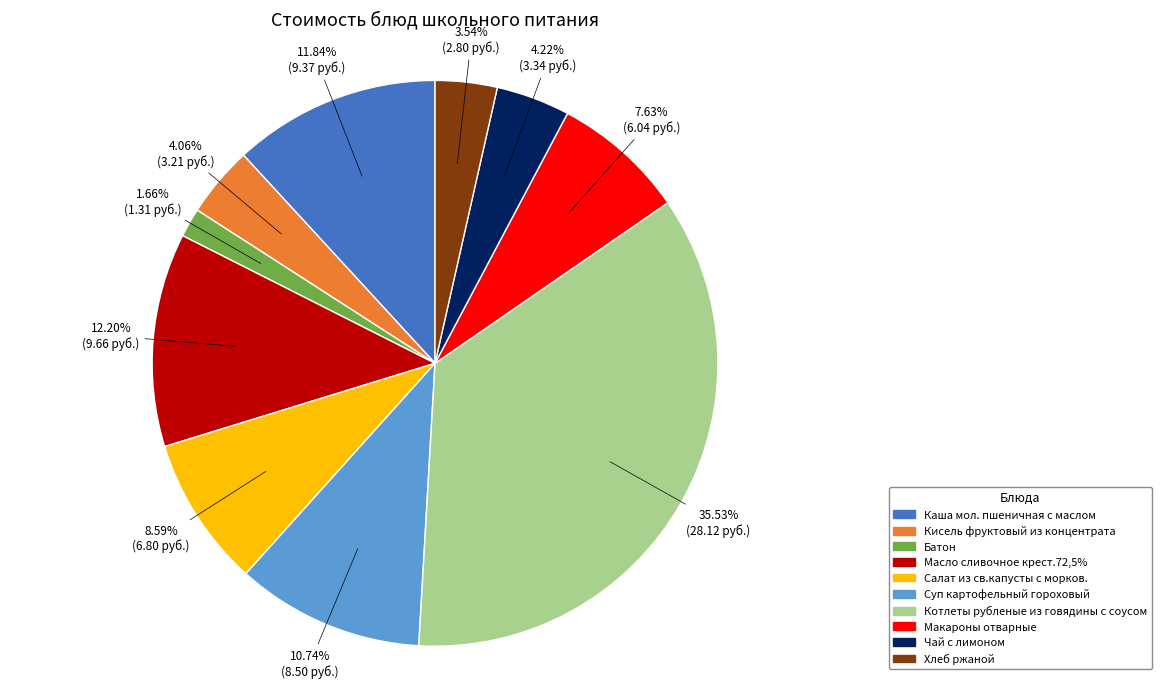

What portion of the pie excludes Макароны отварные?

92.4%